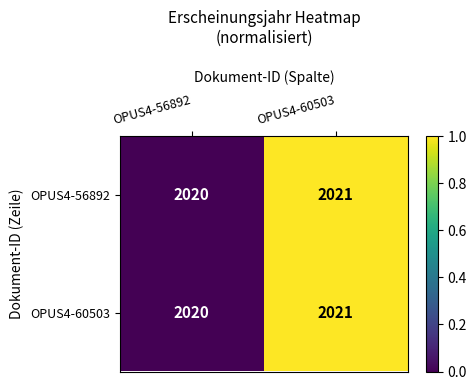

What is the maximum value shown in the chart?

2021